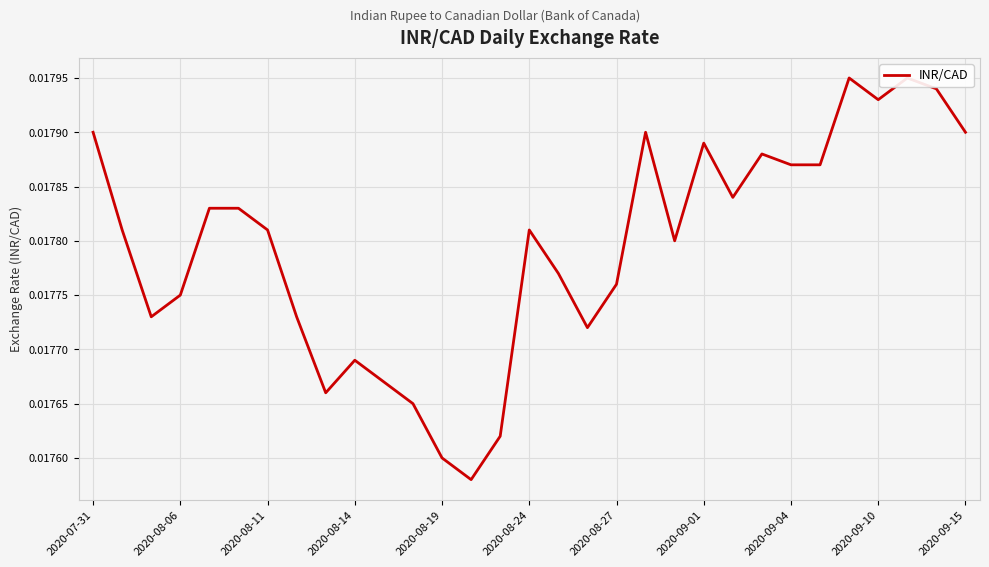

How many points are lower than both their immediate neighbors (excluding endpoints)?

7